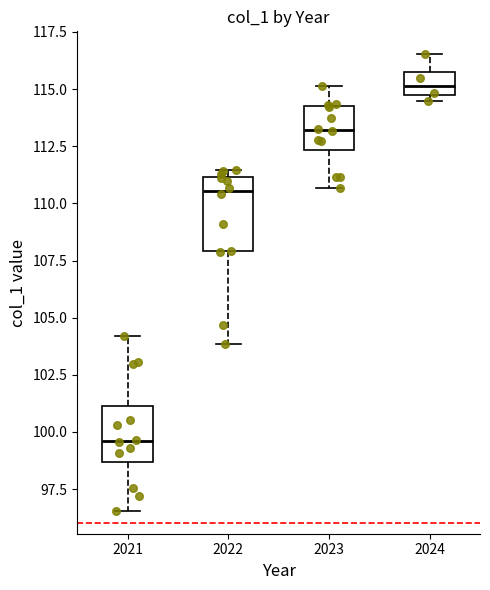

Reading left to right, read every box against the y-axis: the position of its median line, the range the box covers, and the ends of its whiskers. The values are not printed on the chart, so give them approximately, as read against the axis.

2021: median 99.5, box 98.5 to 101.0, whiskers 96.5 to 104.0
2022: median 110.5, box 108.0 to 111.0, whiskers 104.0 to 111.5
2023: median 113.0, box 112.5 to 114.5, whiskers 110.5 to 115.0
2024: median 115.0, box 114.5 to 115.5, whiskers 114.5 (just below the box's lower edge) to 116.5